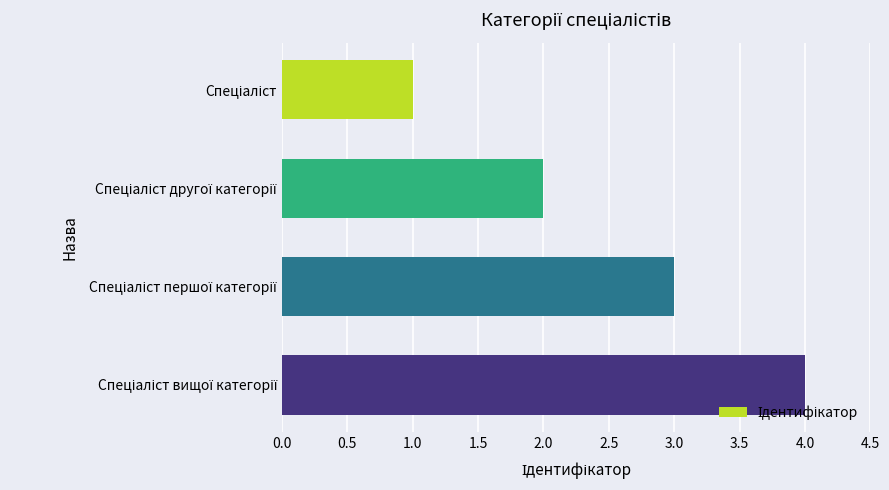

What is the minimum value shown in the chart?

1